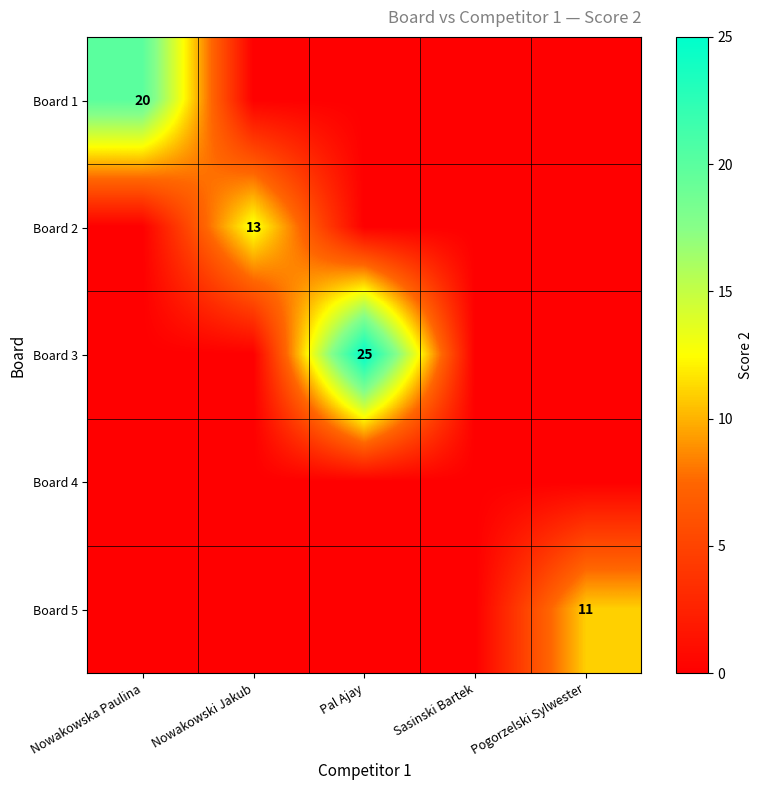

The value of Board 2 at Nowakowski Jakub is 4. True or false?

False